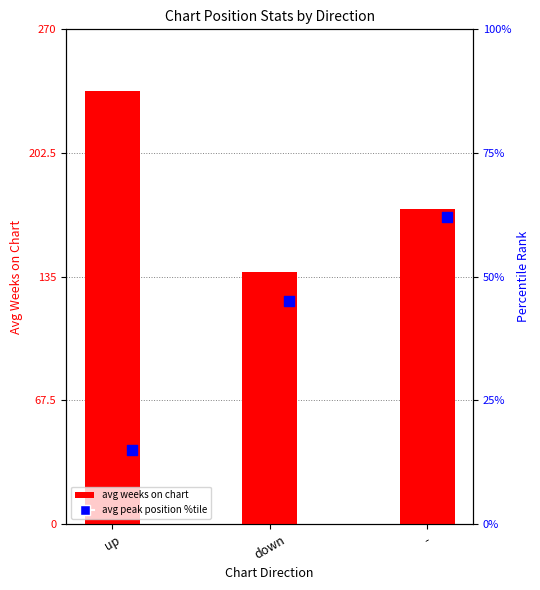

At how many categories does at least one series exceed 199?

1